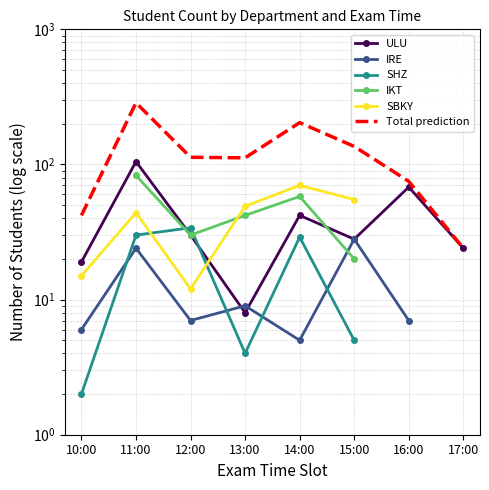

Where is the first local maximum for SBKY?

11:00